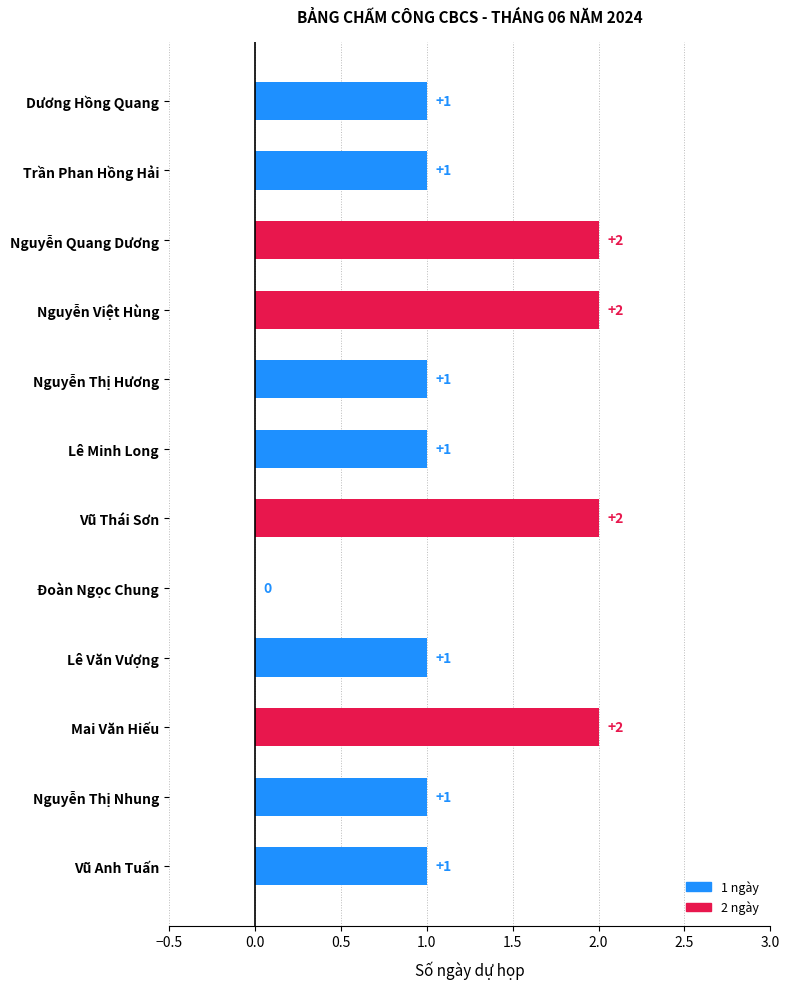

Is it true that the value at Nguyễn Thị Nhung is 1?

True